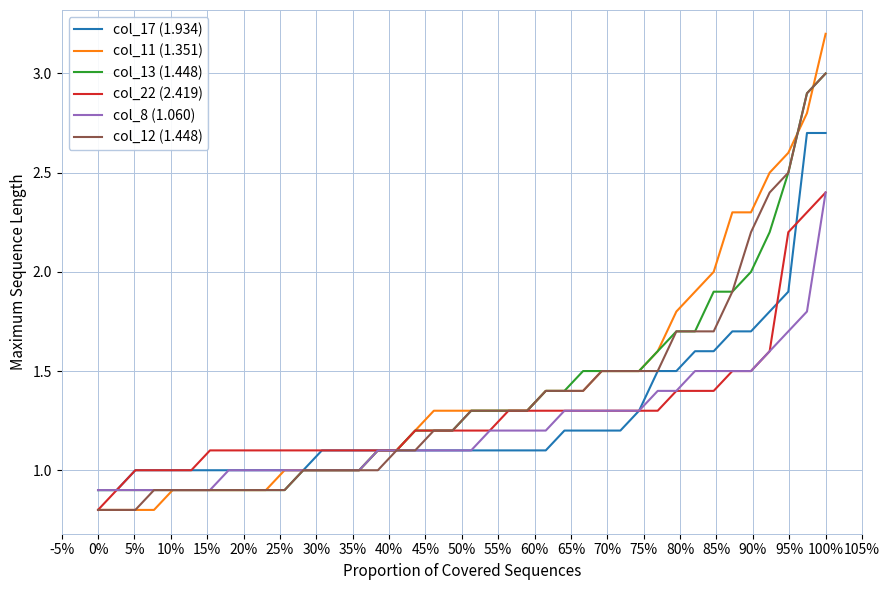

Which series has the largest range (max minus min)?

col_11 (1.351)